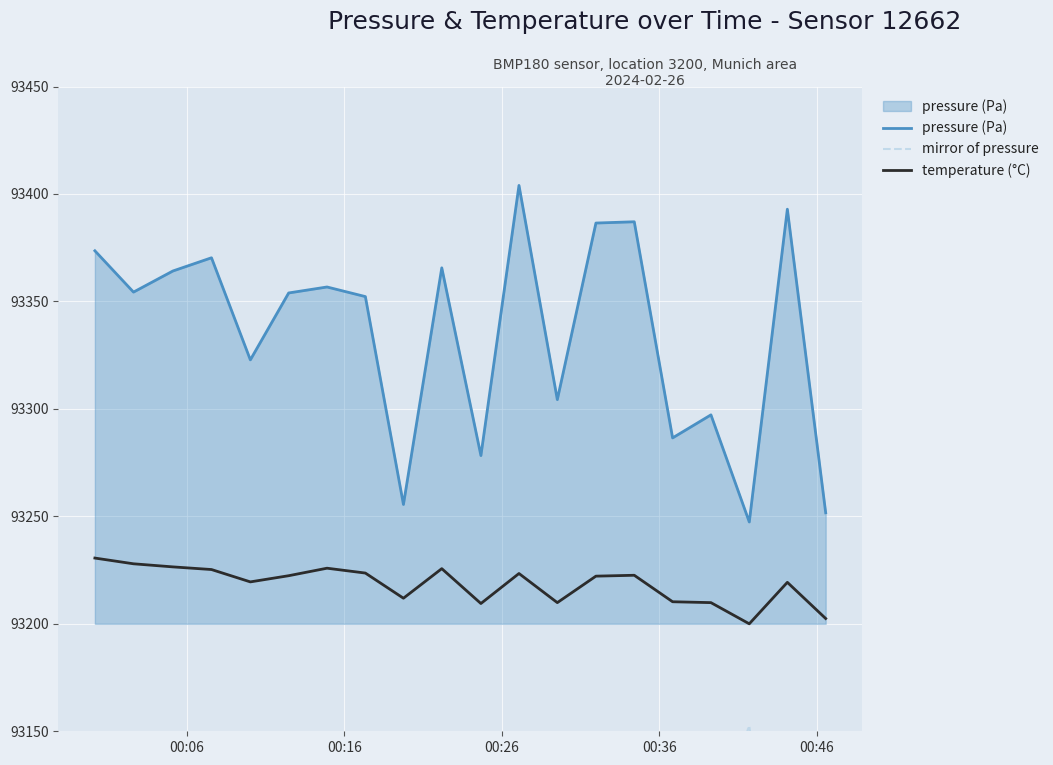

How many data points does each series have?

20